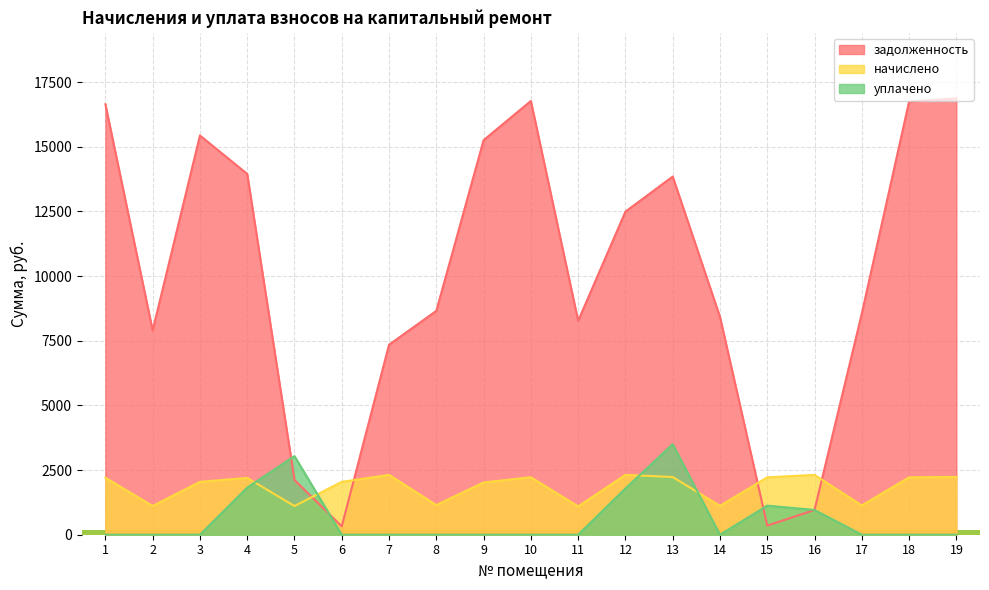

What is the difference between the maximum and minimum values in the начислено series?

1217.9